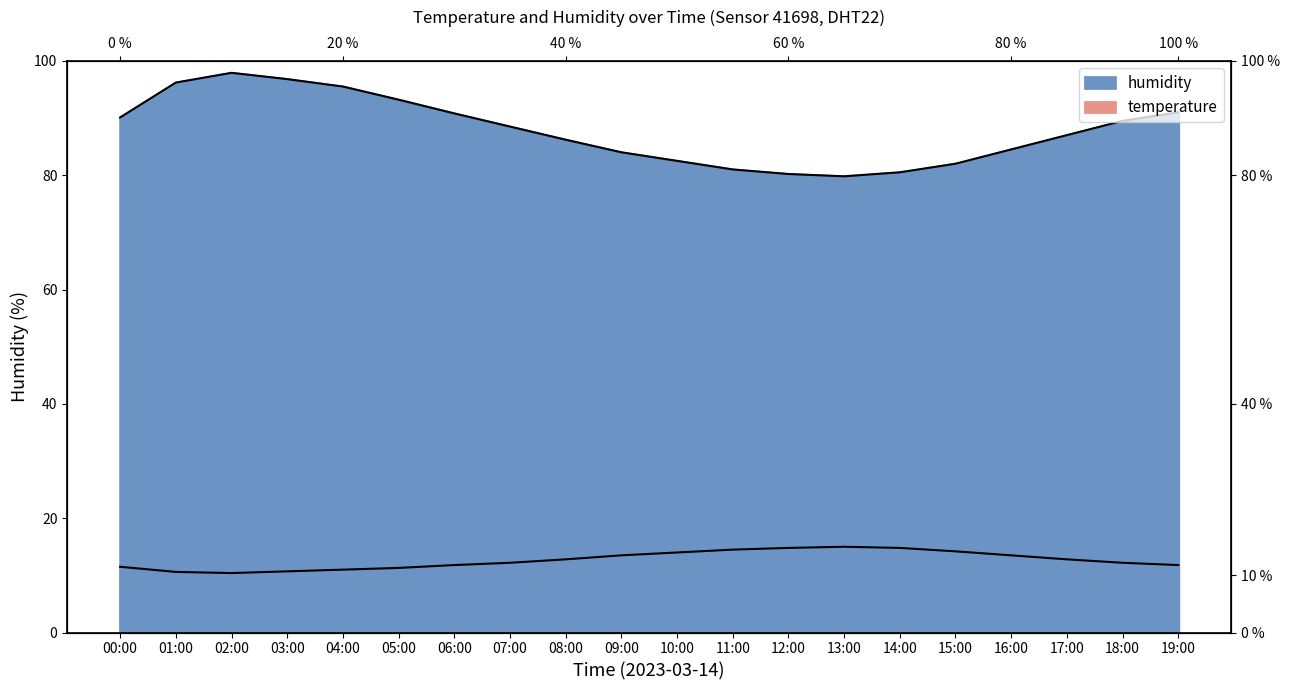

Which series has the widest spread of values?

humidity